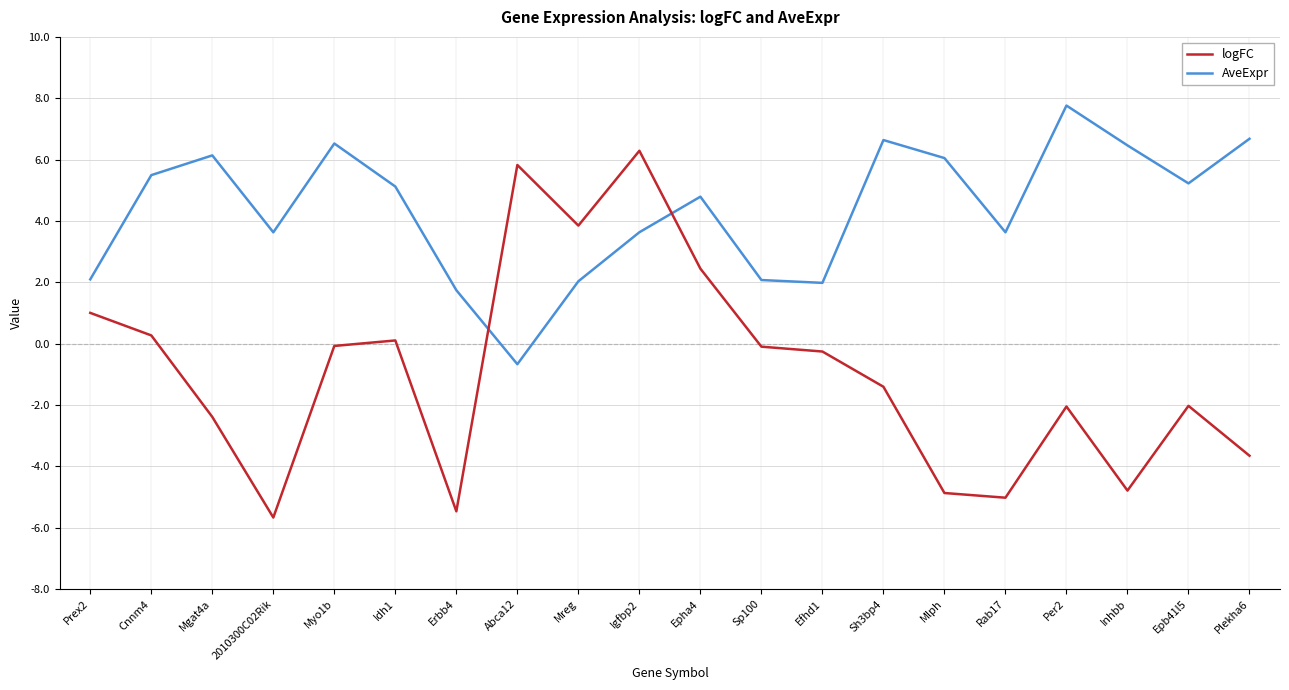

The value of AveExpr at Erbb4 is 1.7. True or false?

True